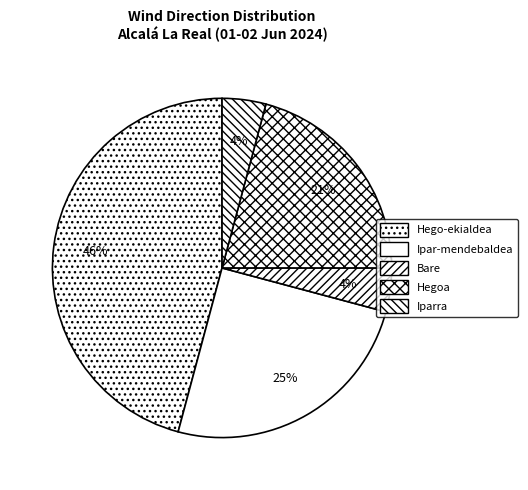

To the nearest percent, what portion does Hego-ekialdea represent?

46%